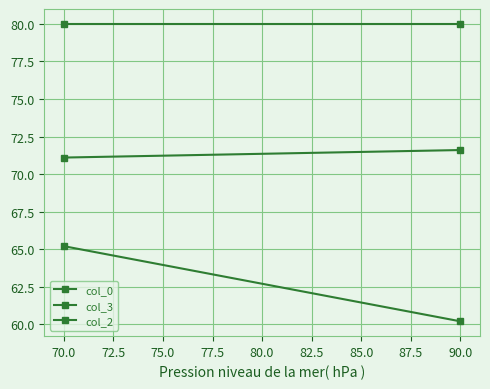

What is the sum of all col_2 values?

160.0